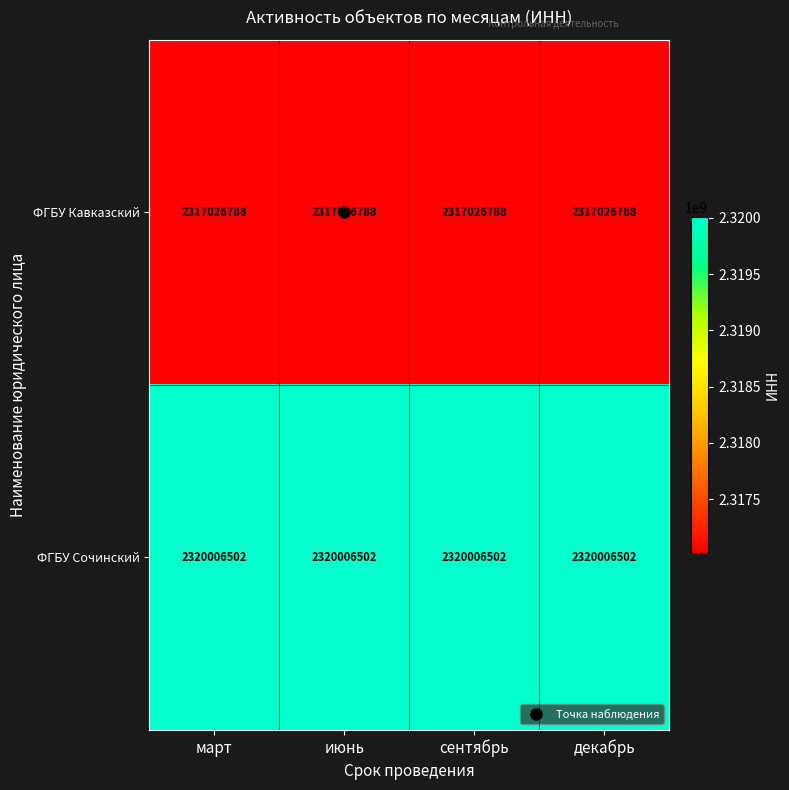

What is the difference between the highest and lowest values at сентябрь?

2979714